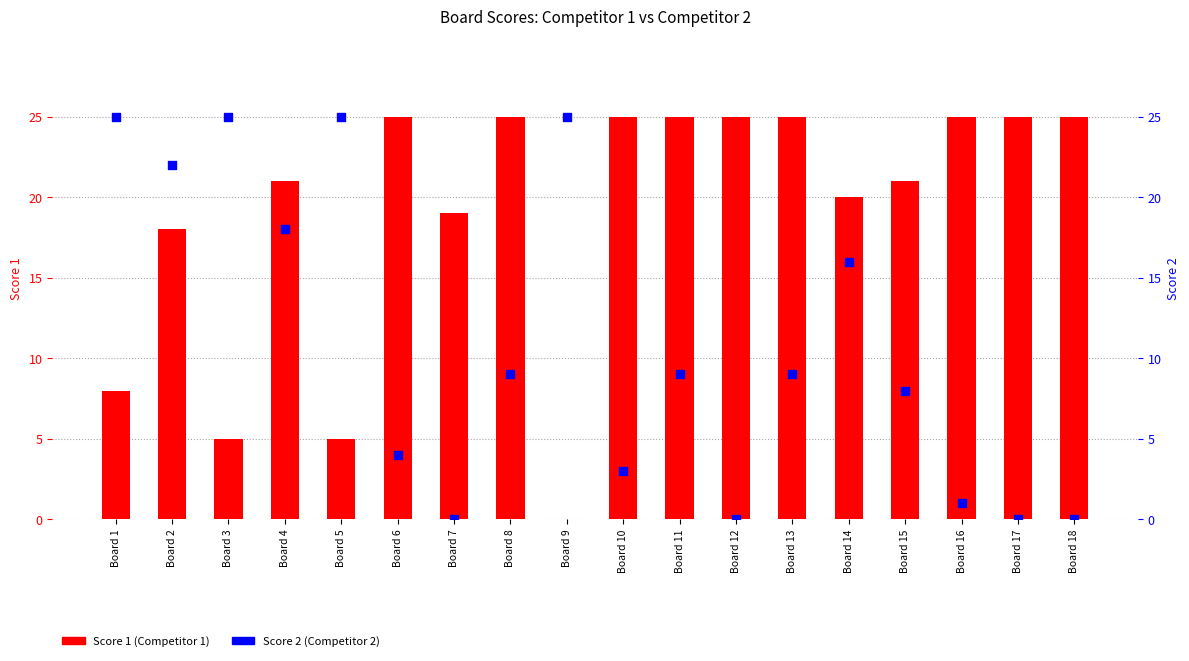

Which series has the largest total across all categories?

Score 1